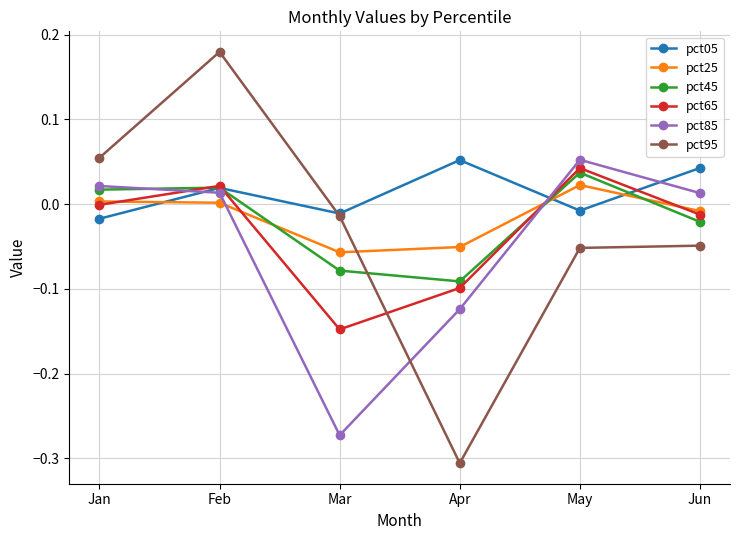

True or false: pct25 and pct95 cross at least once.

True